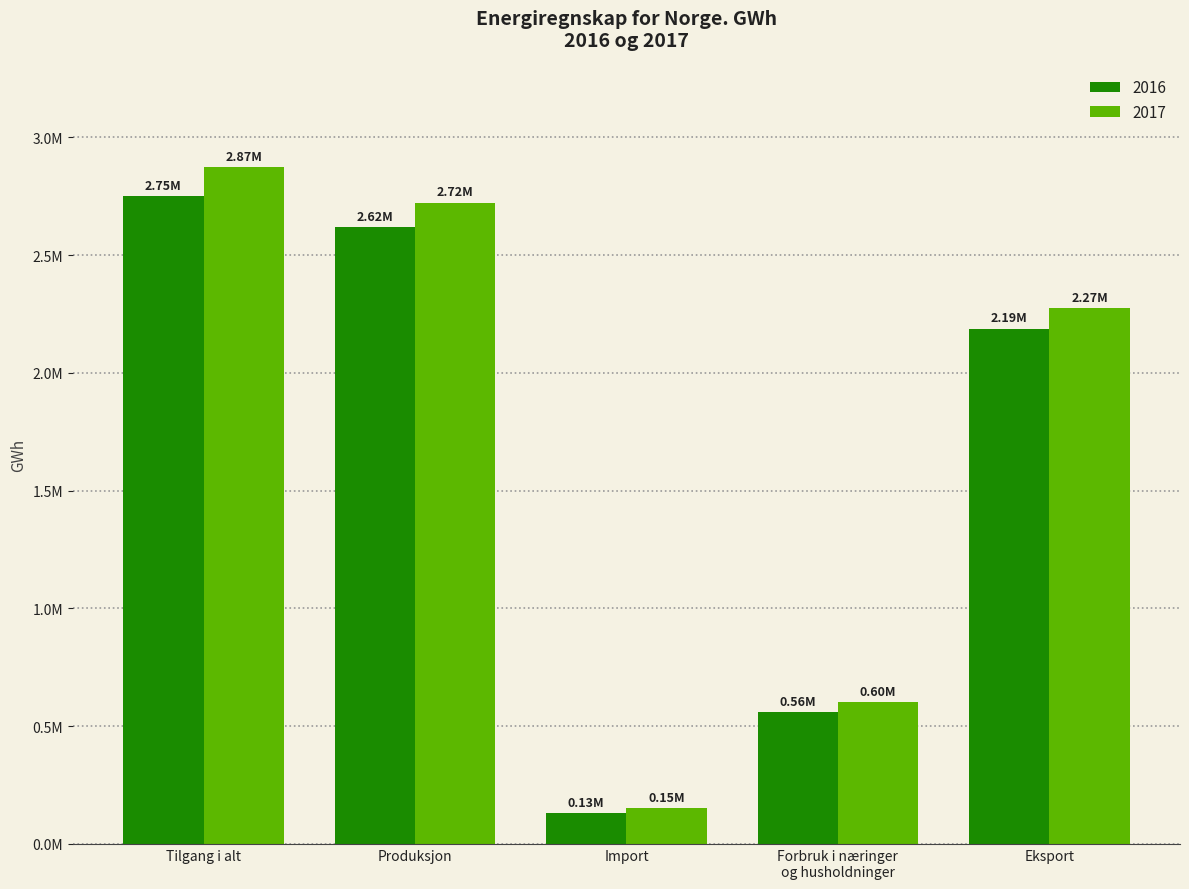

Are the bars horizontal?

No